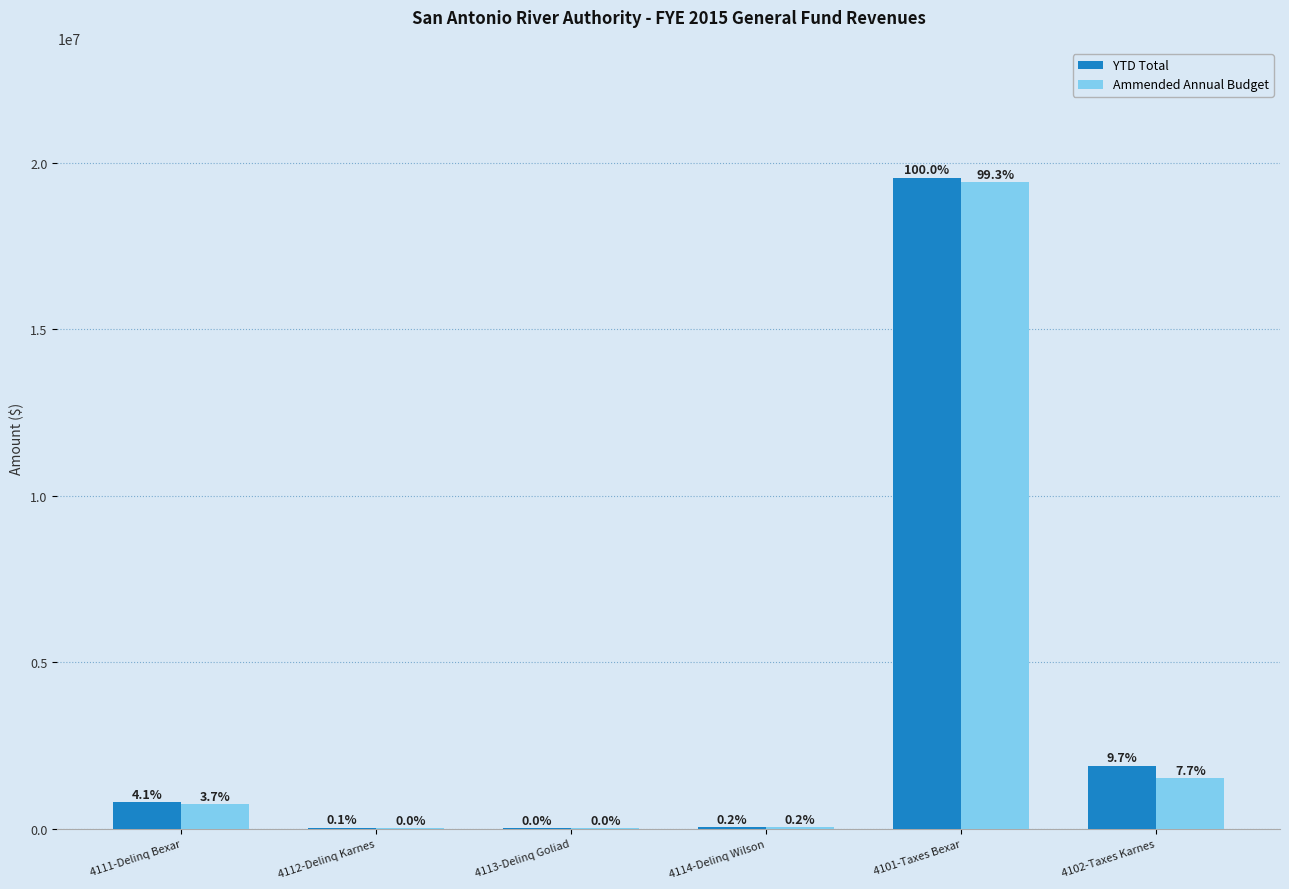

Rank the series by their average value, from lowest to highest.

Ammended Annual Budget, YTD Total